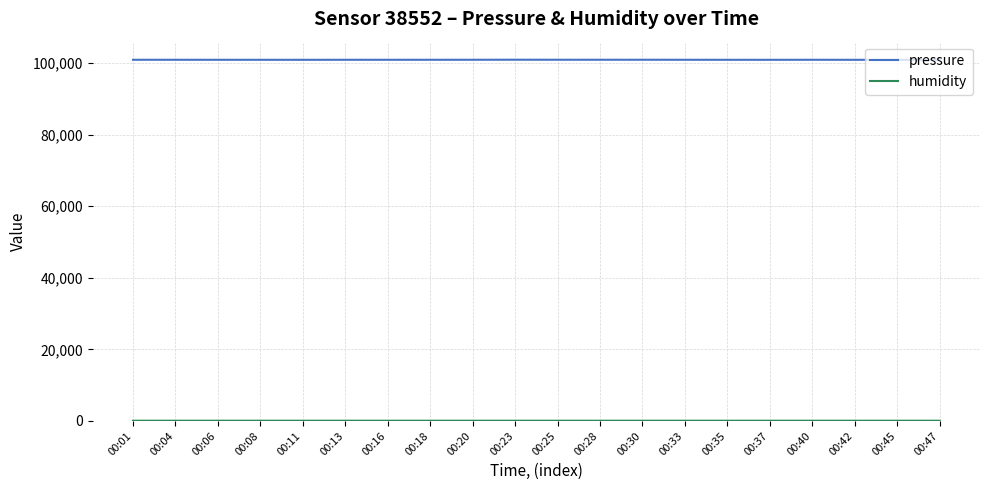

Is this an area chart (filled region under the line)?

No